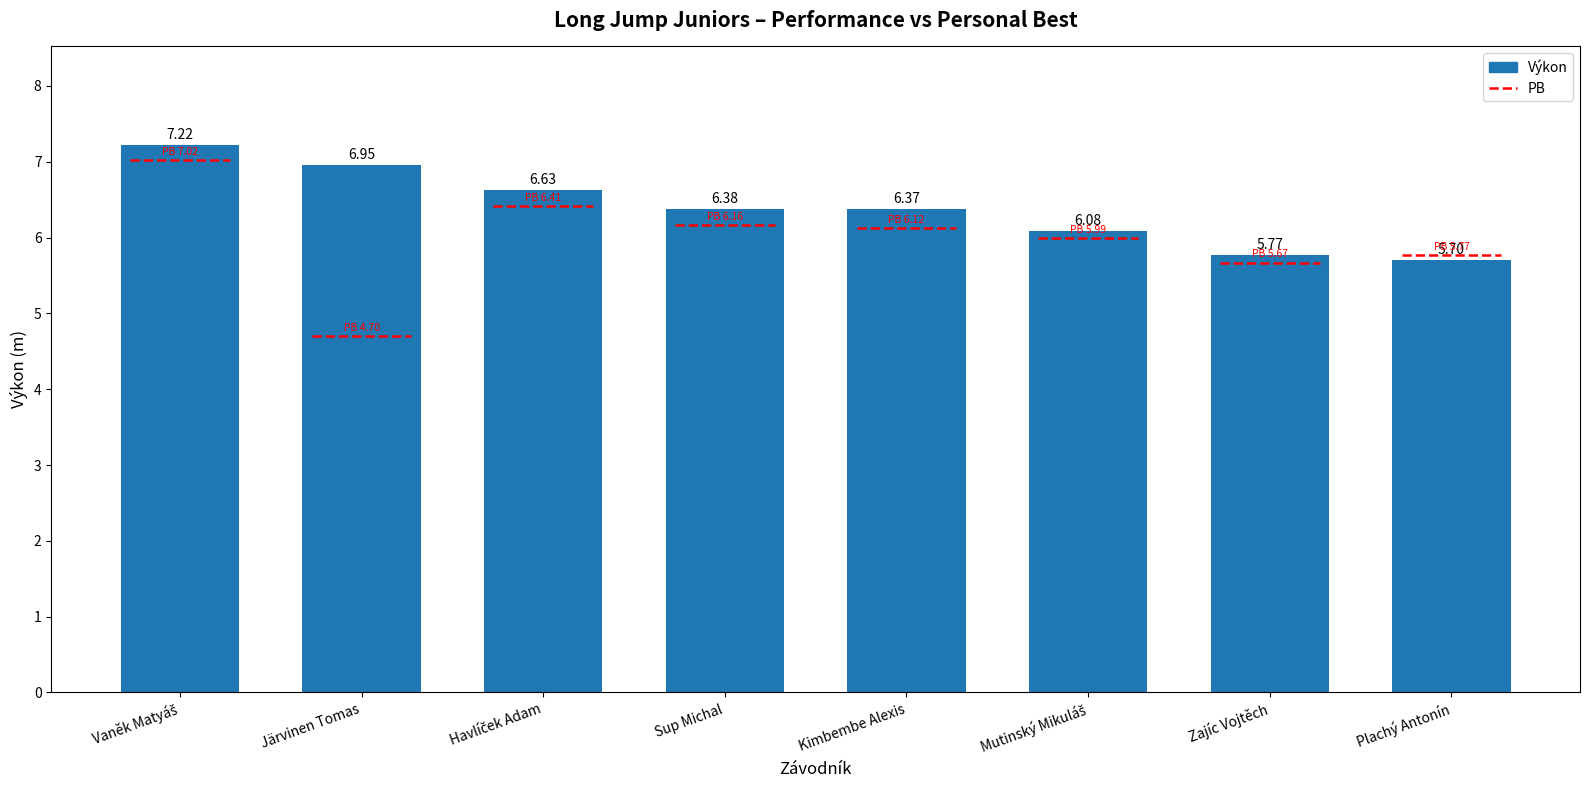

Reading left to right, what are all the values shown in this chart?

7.2	7.0	6.6	6.4	6.4	6.1	5.8	5.7